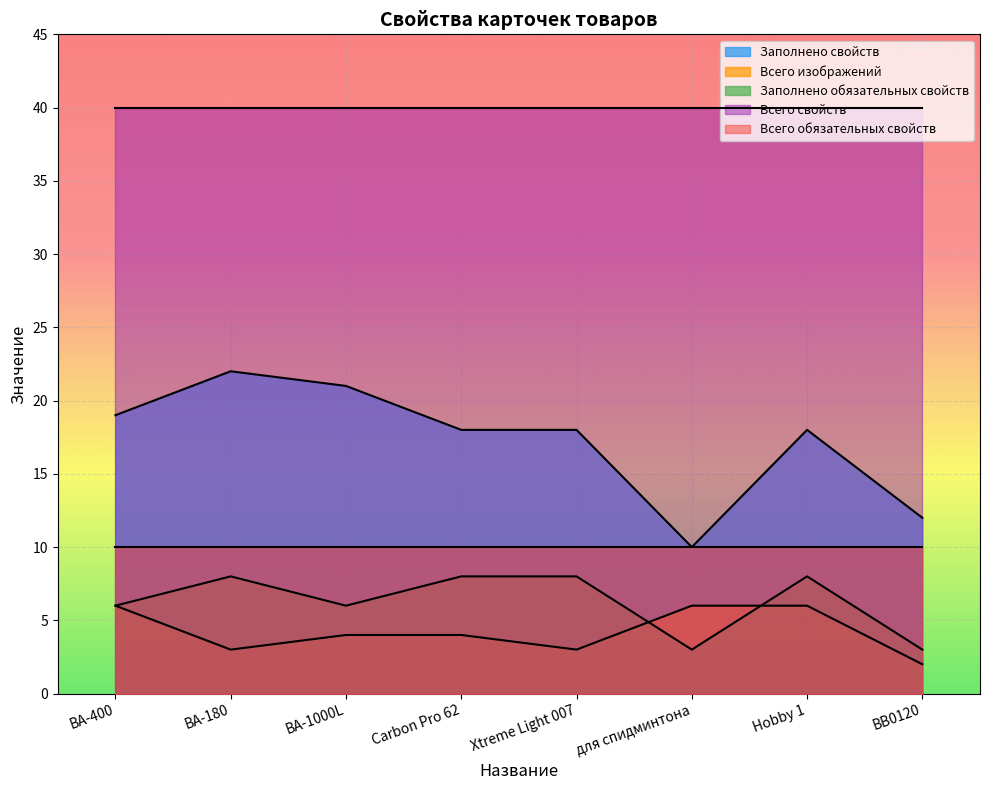

What is the spread (max minus min) of values at ВВ0120?

38